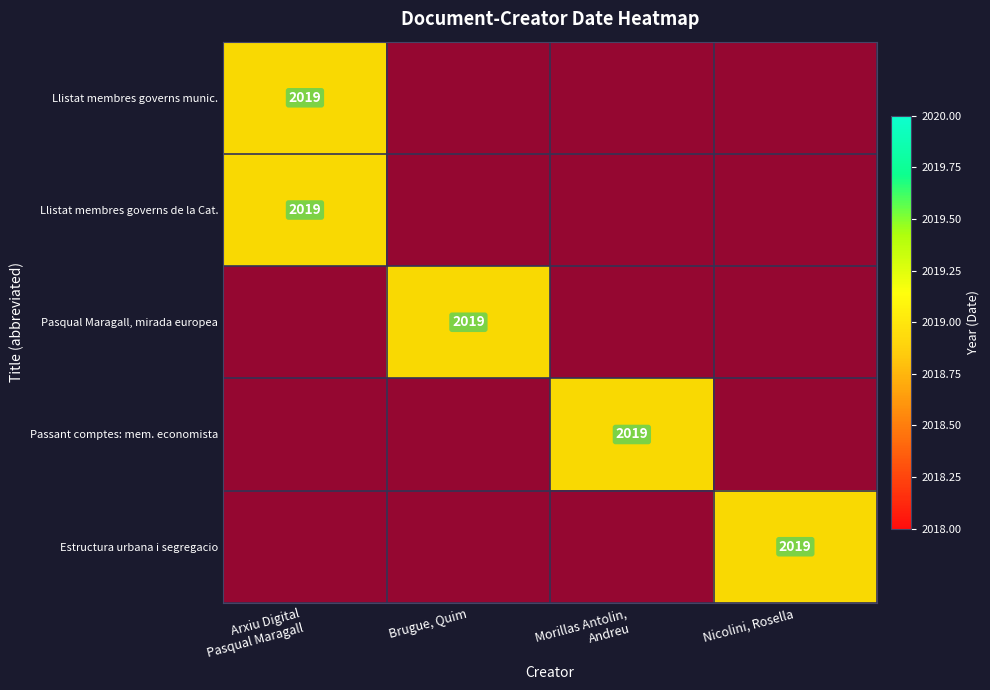

What is the difference between the Pasqual Maragall, una mirada europea, c… values at Arxiu Digital Pasqual Maragall and Brugué, Quim?

2019